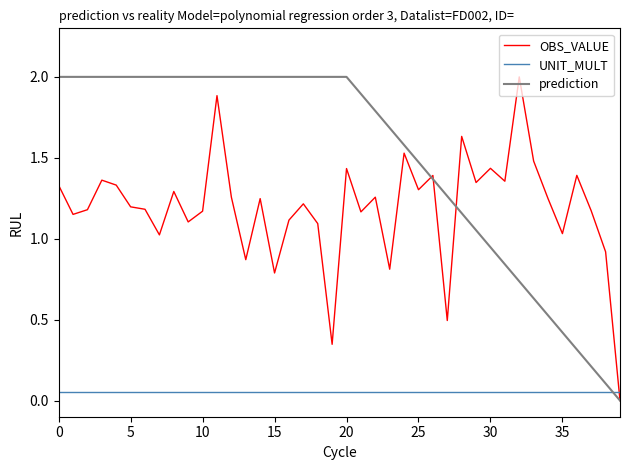

List the series in order of their overall mean, highest first.

prediction, OBS_VALUE, UNIT_MULT